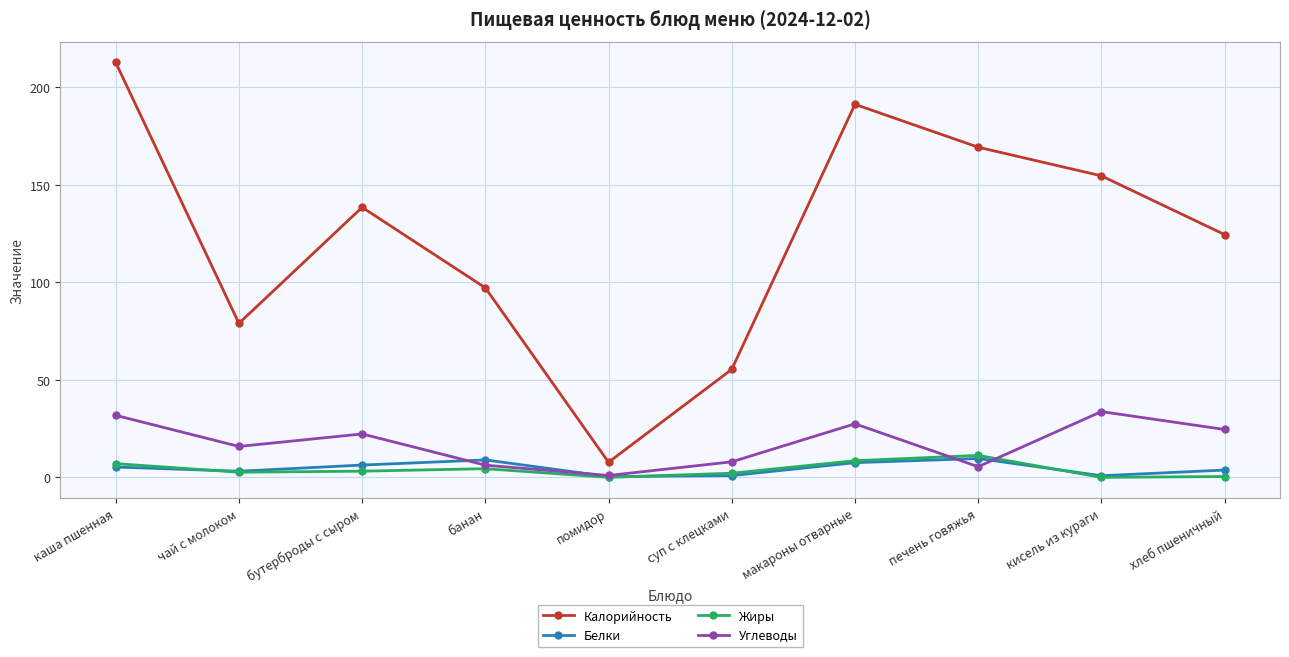

What is the greatest value displayed?

212.7